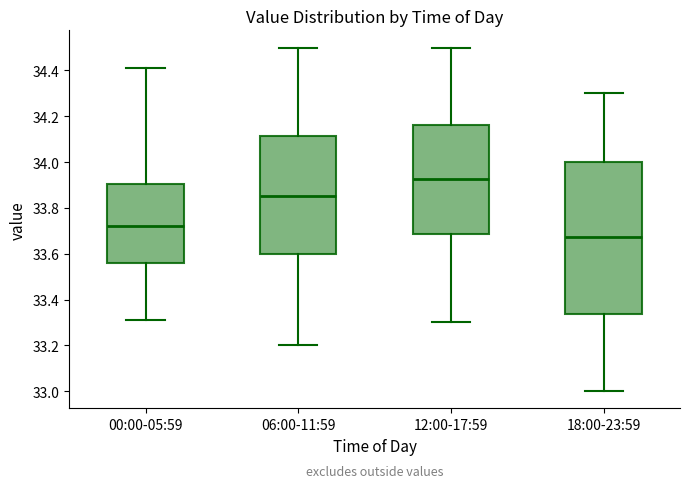

Comparing the boxes themselves (not the whiskers), which one is the tallest?

18:00-23:59